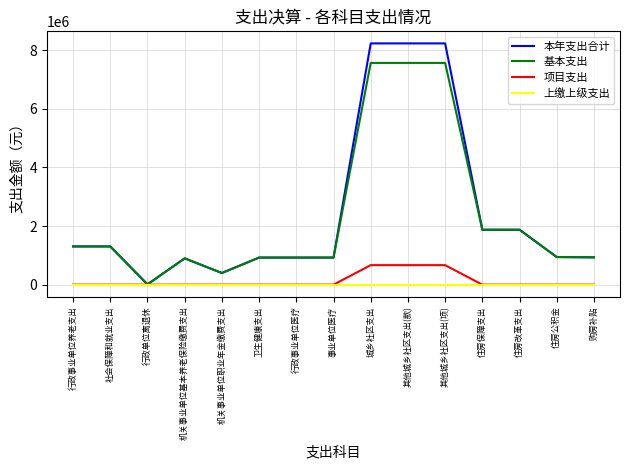

What is the total value across all series at 机关事业单位职业年金缴费支出?

794759.1